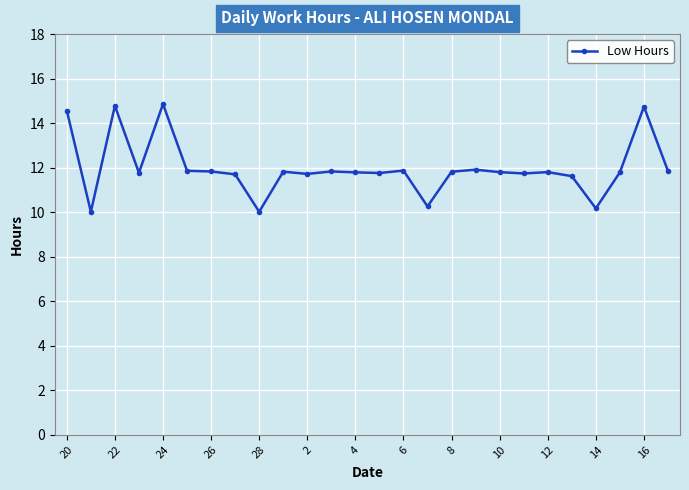

What is the average value?

12.0